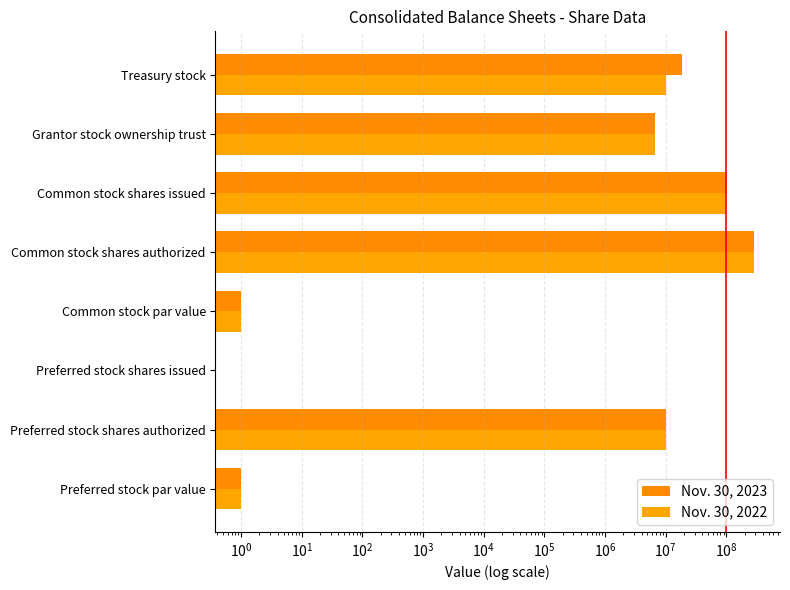

Is the value of Nov. 30, 2023 at Preferred stock shares authorized greater than the value of Nov. 30, 2022 at Grantor stock ownership trust?

Yes